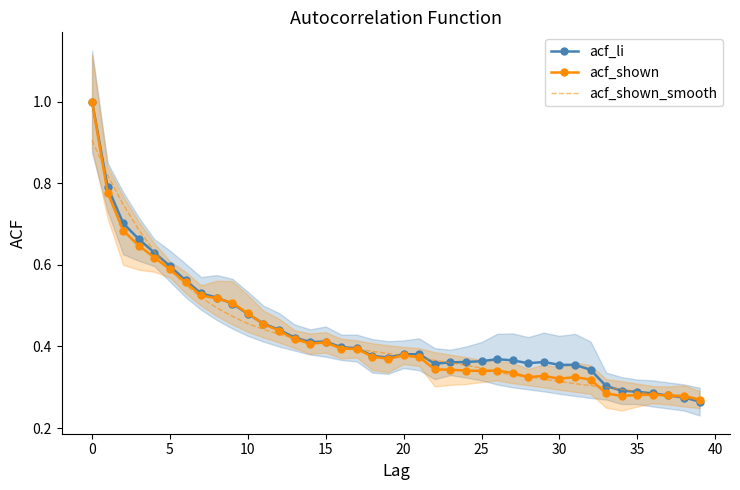

What are all the series names shown in the legend?

acf_li, acf_shown, acf_shown_smooth